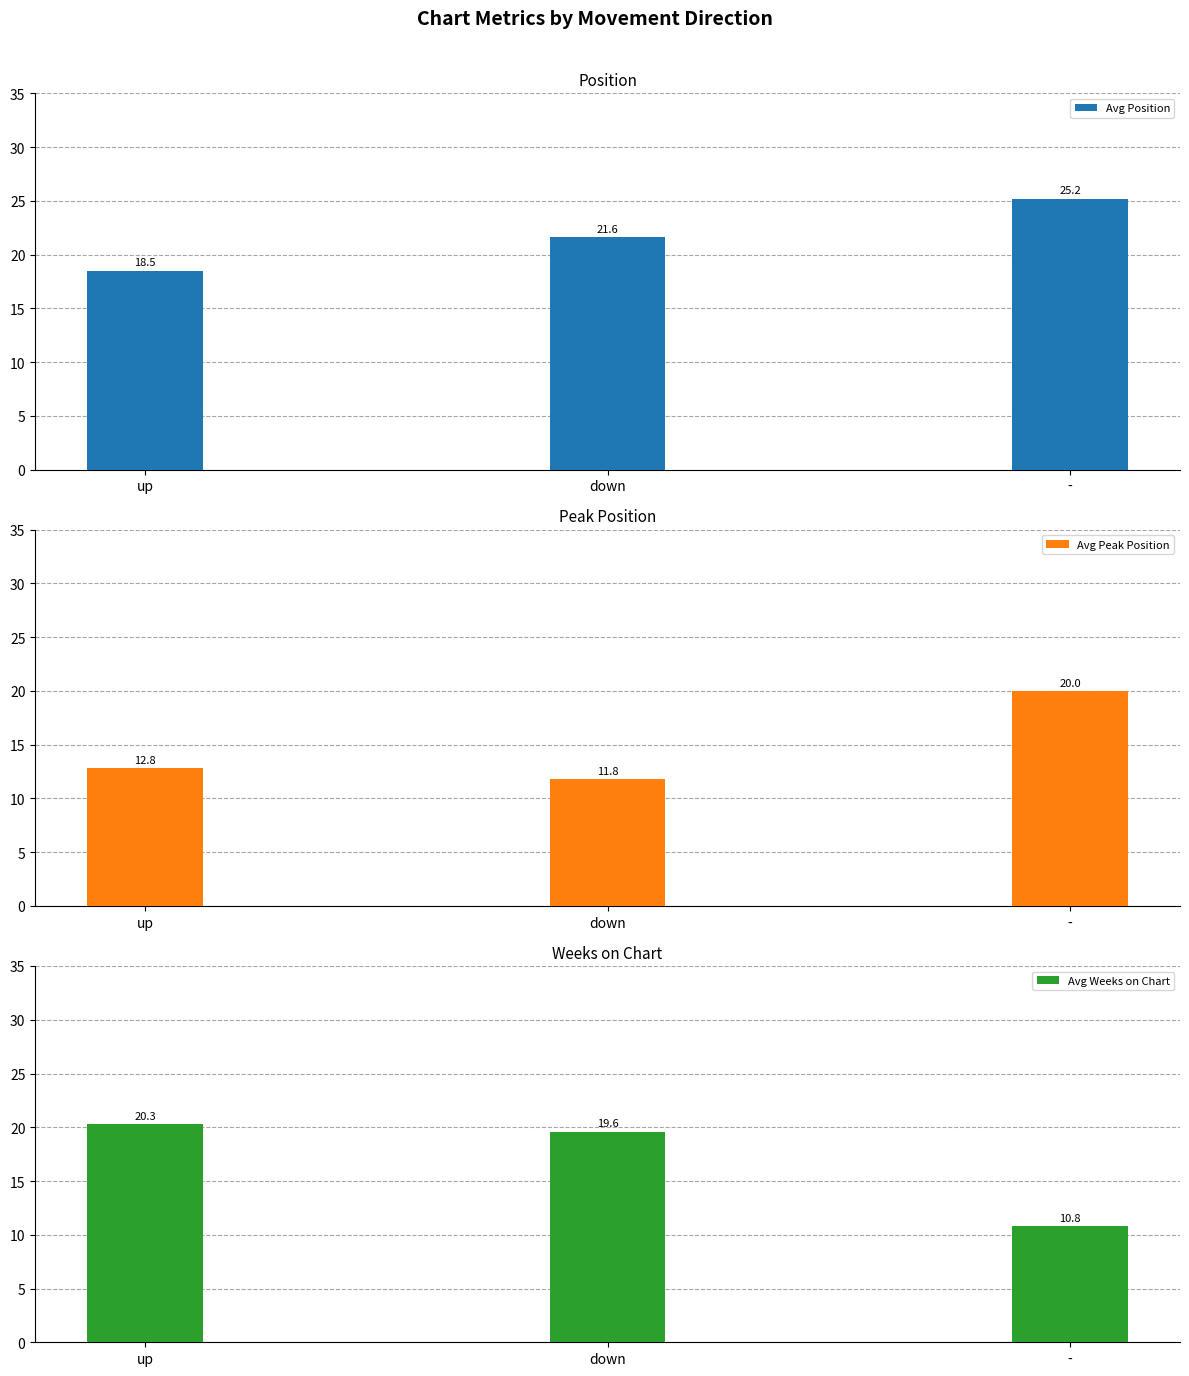

List the series in order of their overall mean, highest first.

Avg Position, Avg Weeks on Chart, Avg Peak Position